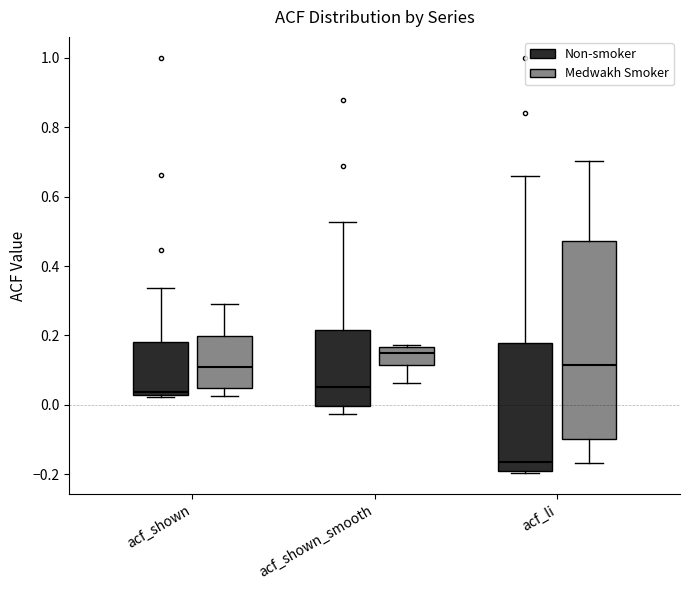

Where does the median line of the box for acf_shown_smooth (Medwakh Smoker) sit on the y-axis? The values are not printed on the chart, so give them approximately, as read against the axis.

0.14